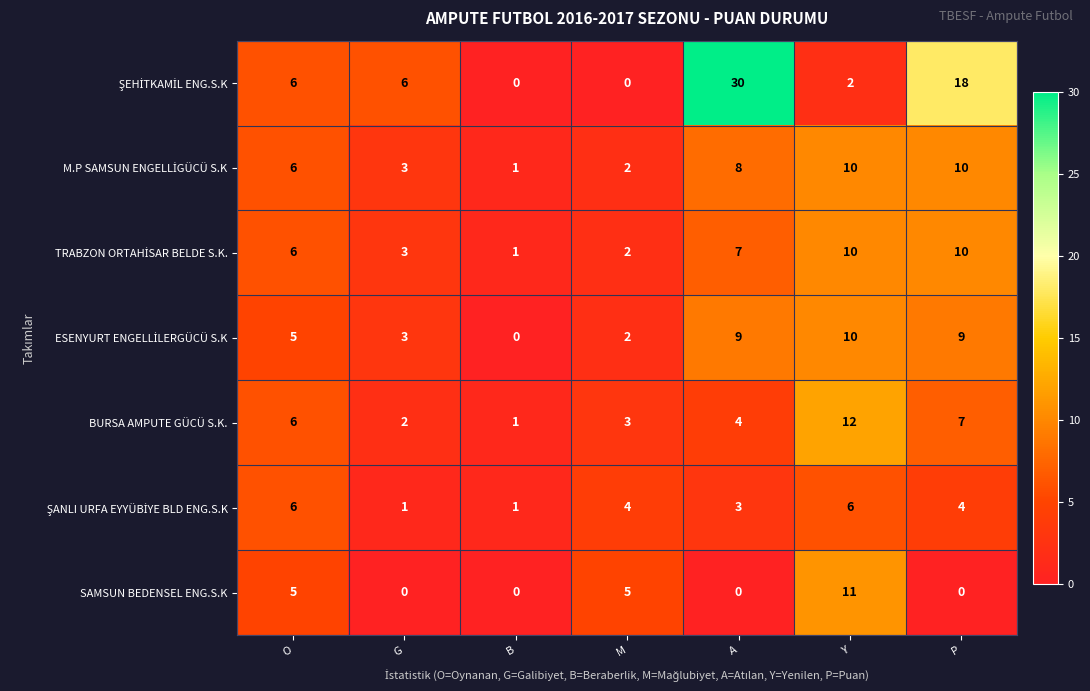

What is the greatest value displayed?

30